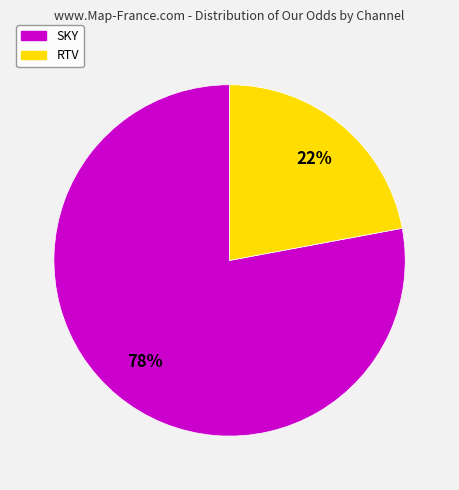

Is there a majority slice in this chart?

Yes